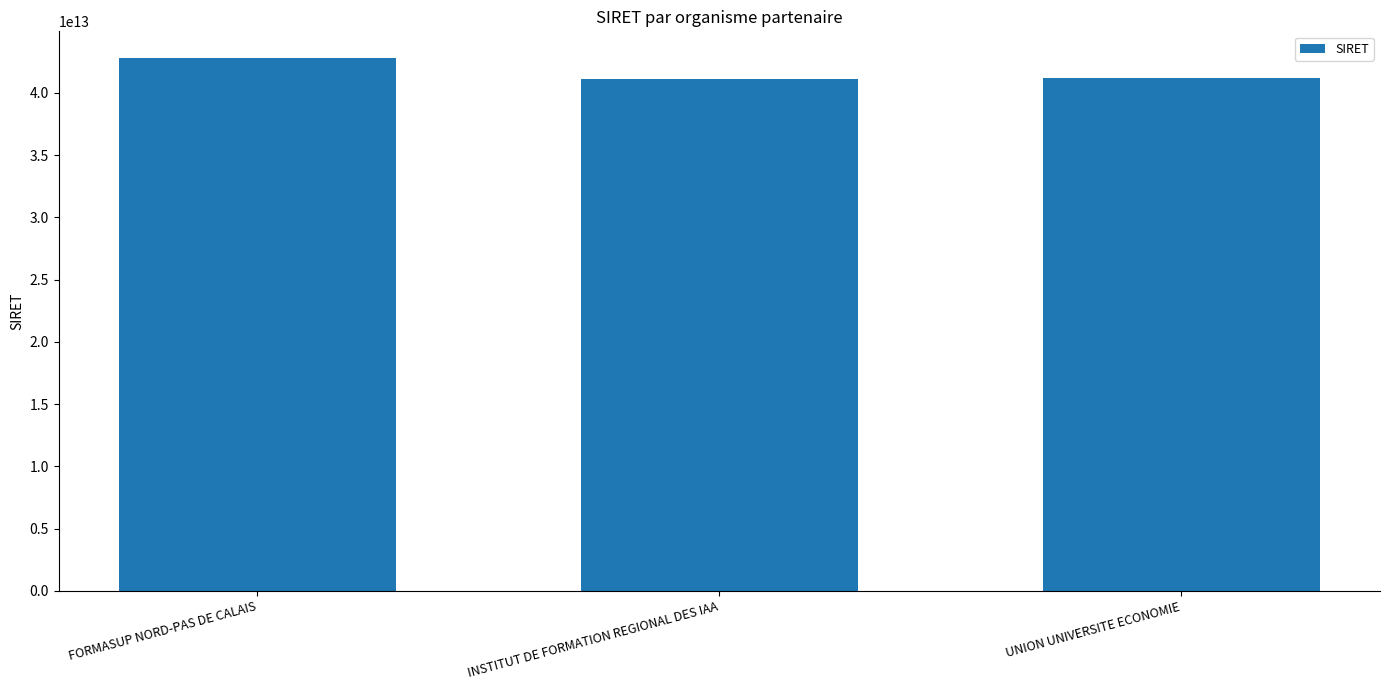

What is the approximate value at UNION UNIVERSITE ECONOMIE?

41197343100033